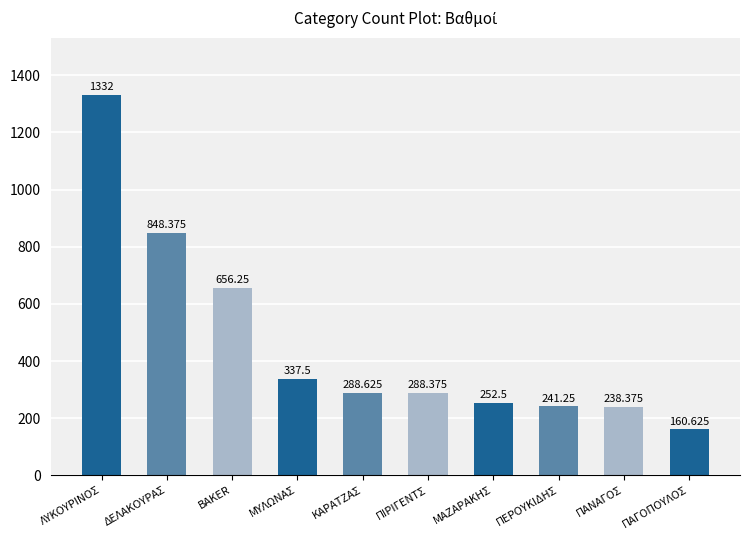

Which has a higher value, ΚΑΡΑΤΖΑΣ or ΜΥΛΩΝΑΣ?

ΜΥΛΩΝΑΣ